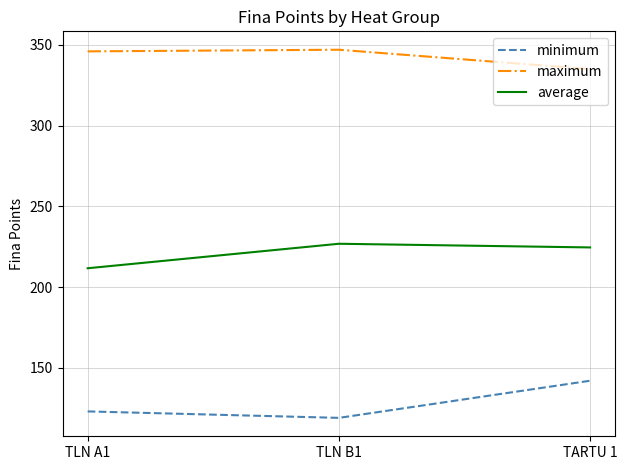

What is the difference between the maximum and minimum values in the average series?

15.2